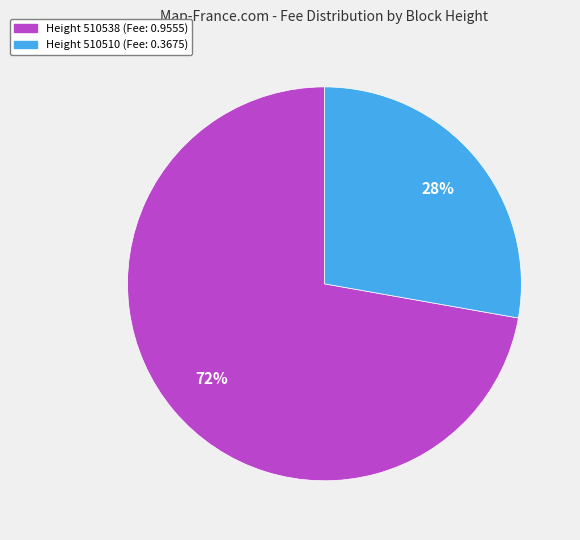

Count the number of slices in the pie.

2